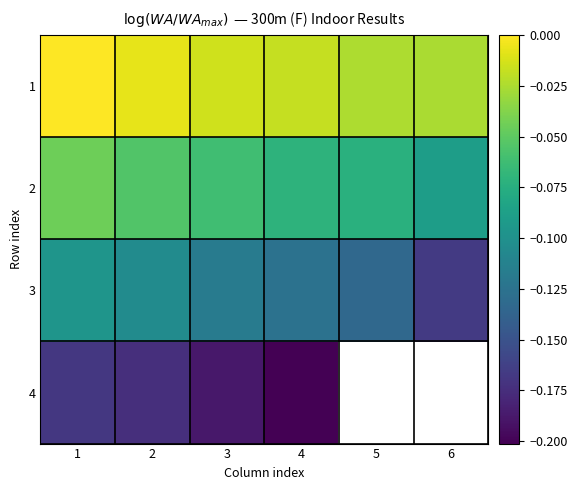

What is the total value across all series at 2?

-0.3